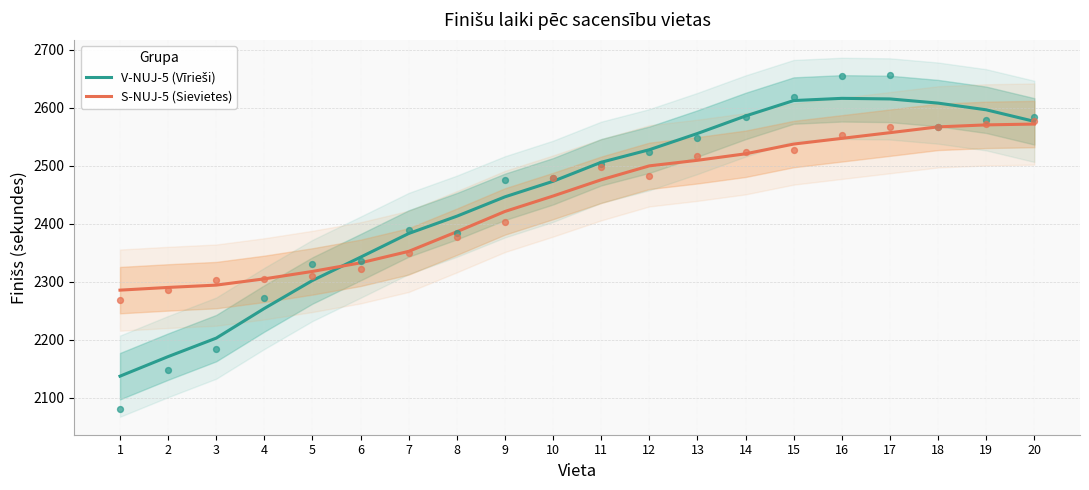

Which series has the largest total across all categories?

V-NUJ-5 (Vīrieši)